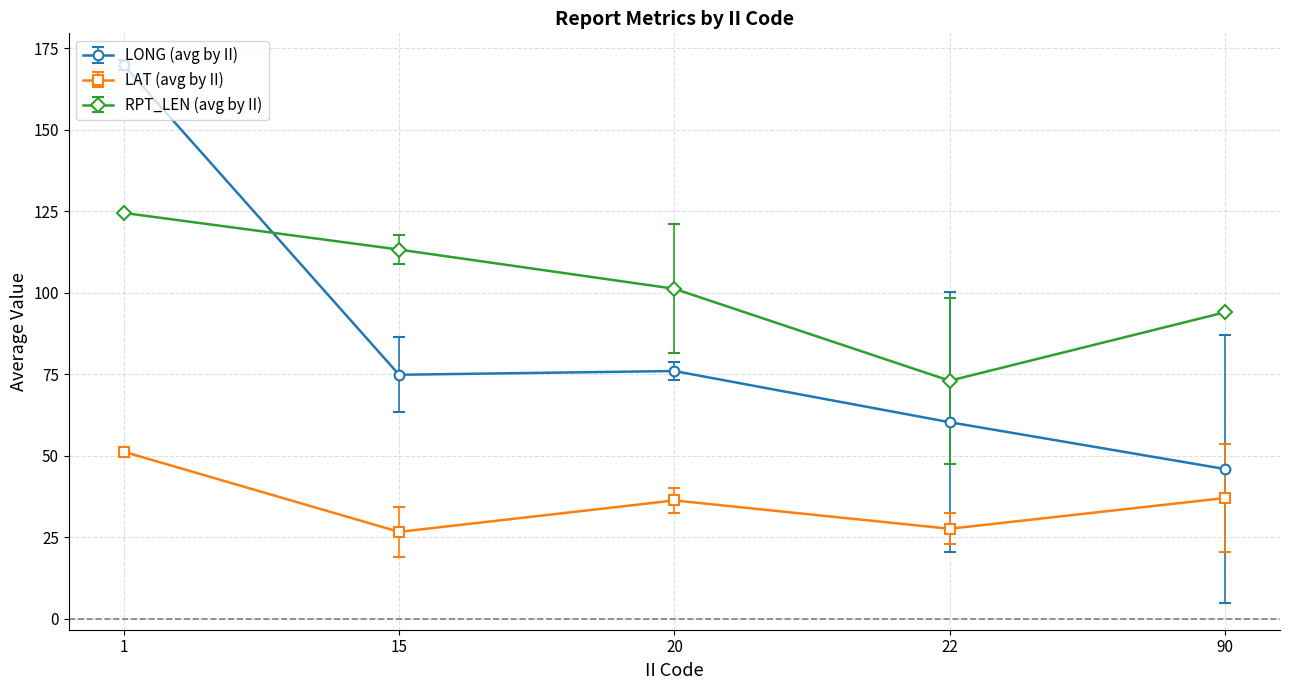

What is the sum of all LONG (avg by II) values?

426.8